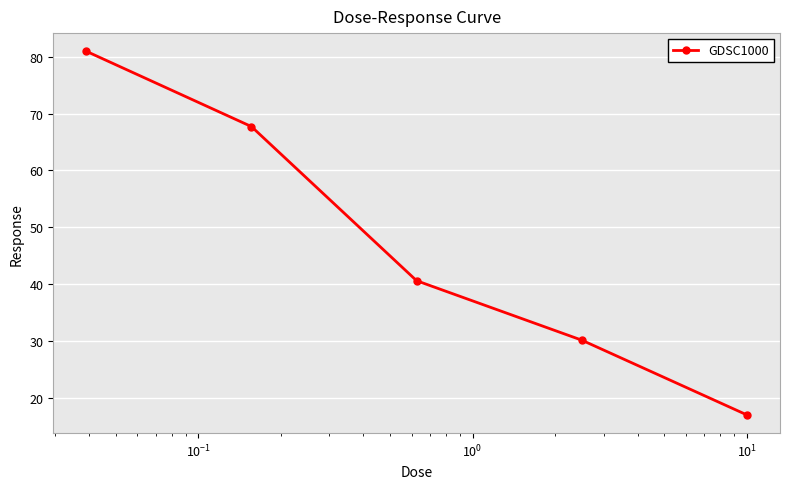

What is the maximum value shown in the chart?

81.0